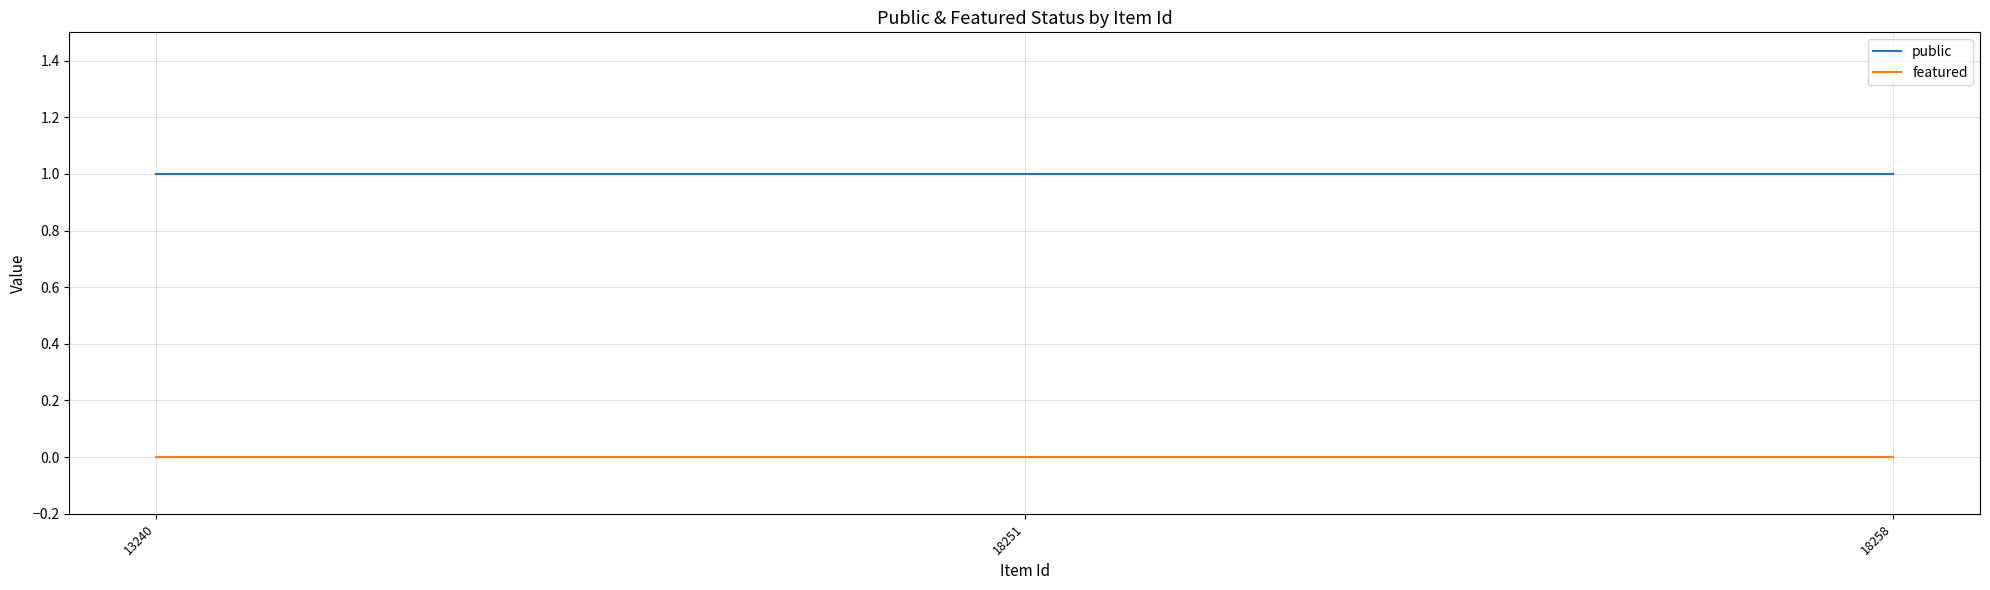

List the series in order of their overall mean, highest first.

public, featured